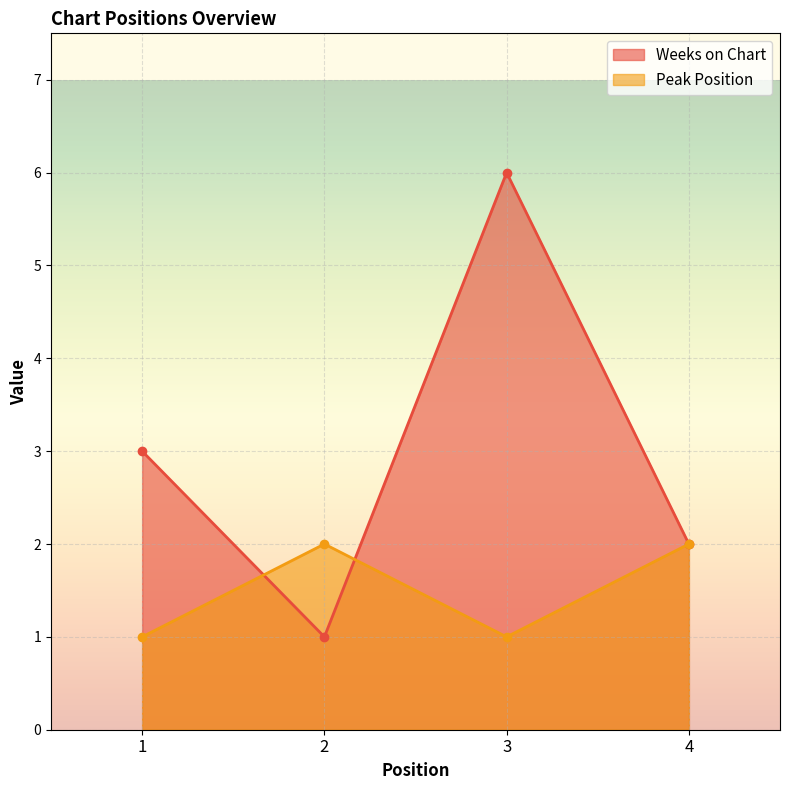

True or false: Peak Position and Weeks on Chart intersect in this chart.

True